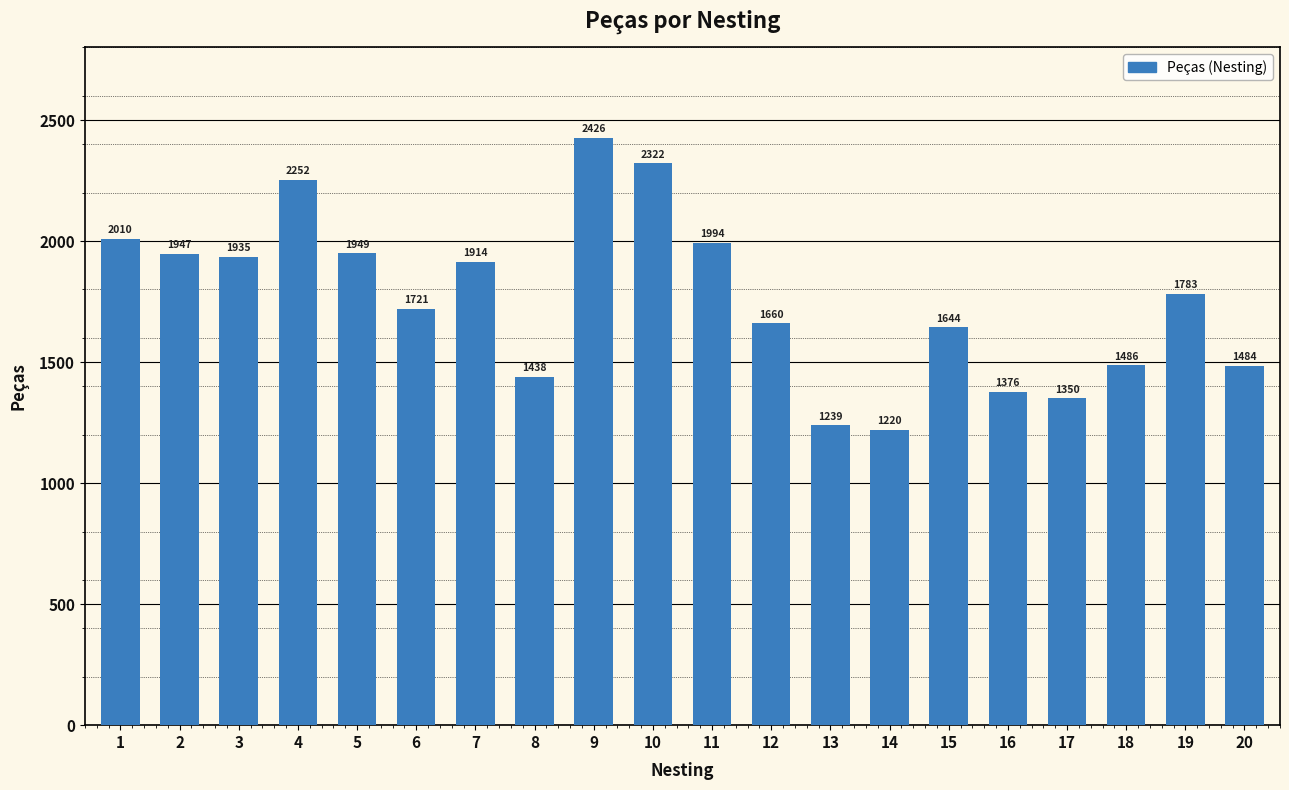

How many data points does each series have?

20